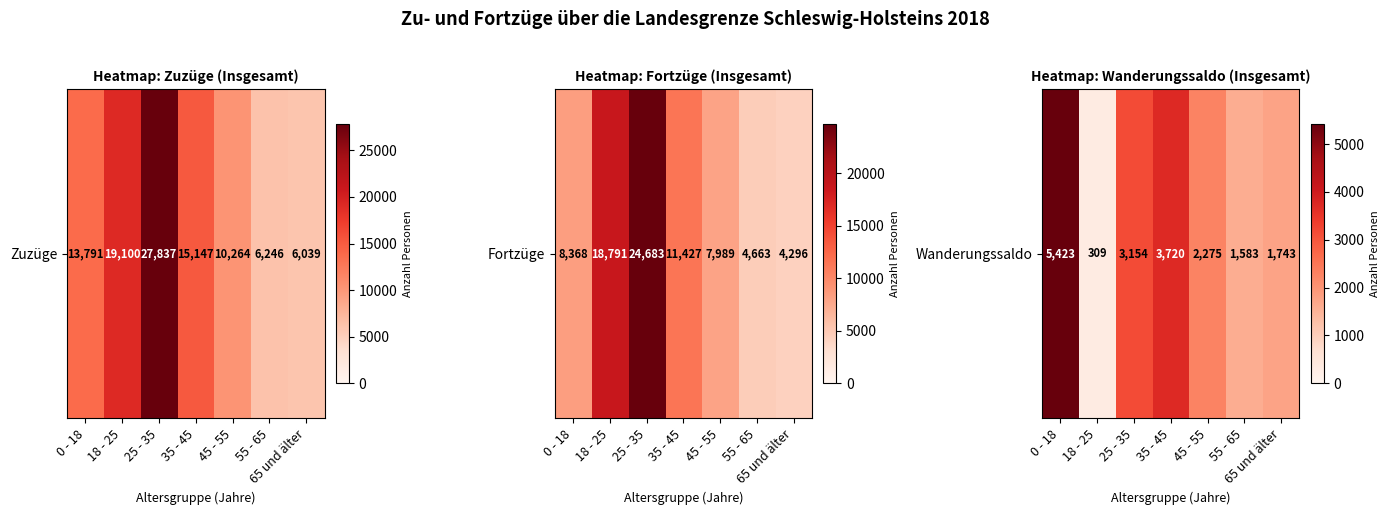

The chart shows a value of 2580 at 65 und älter. True or false?

False